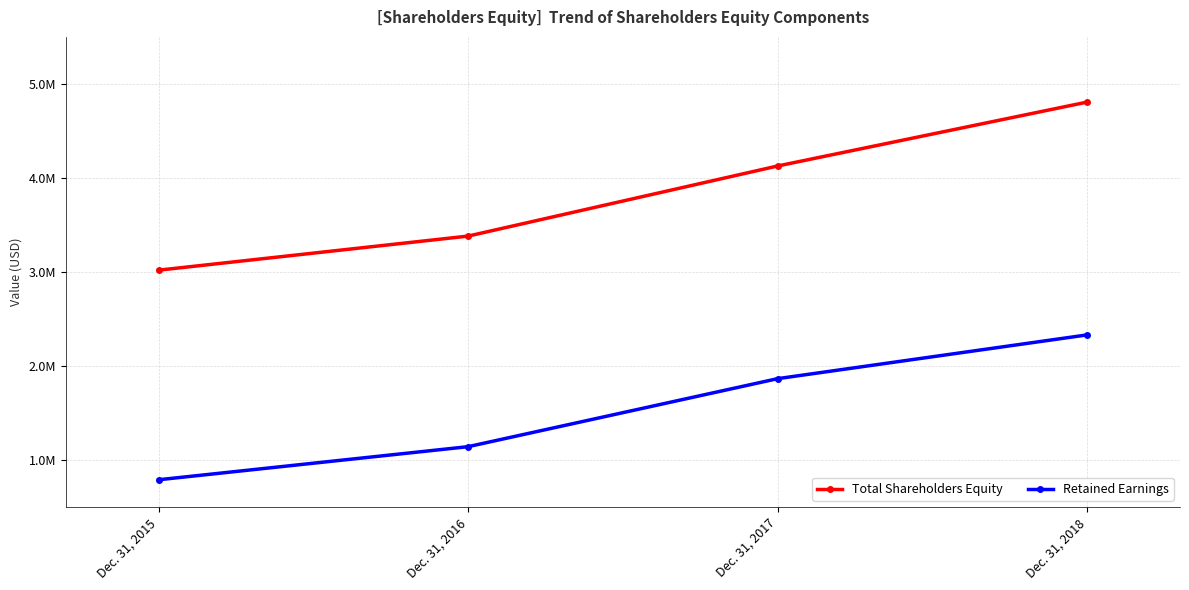

What are all the series names shown in the legend?

Total Shareholders Equity, Retained Earnings